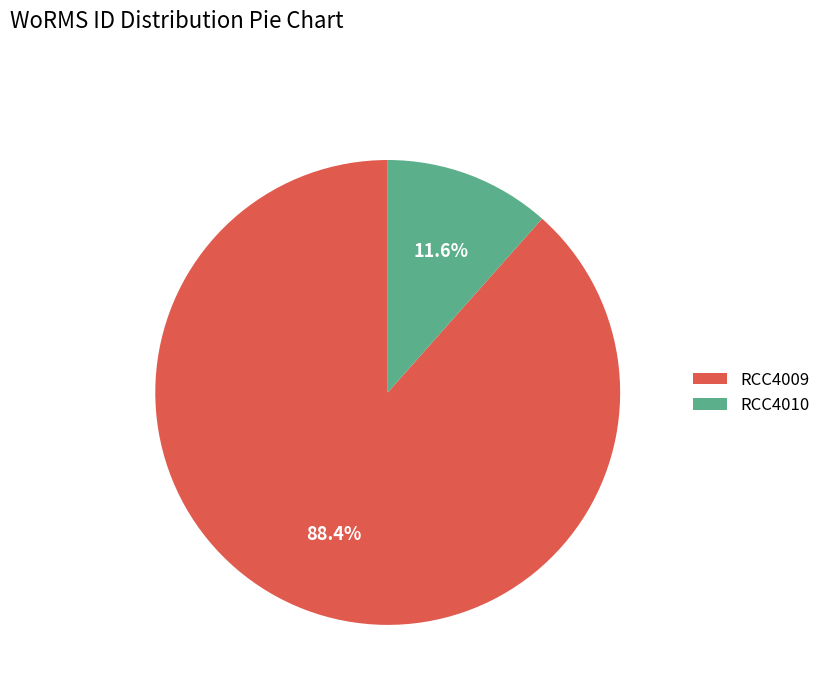

To the nearest percent, what is the combined percentage of RCC4009 and RCC4010?

100%